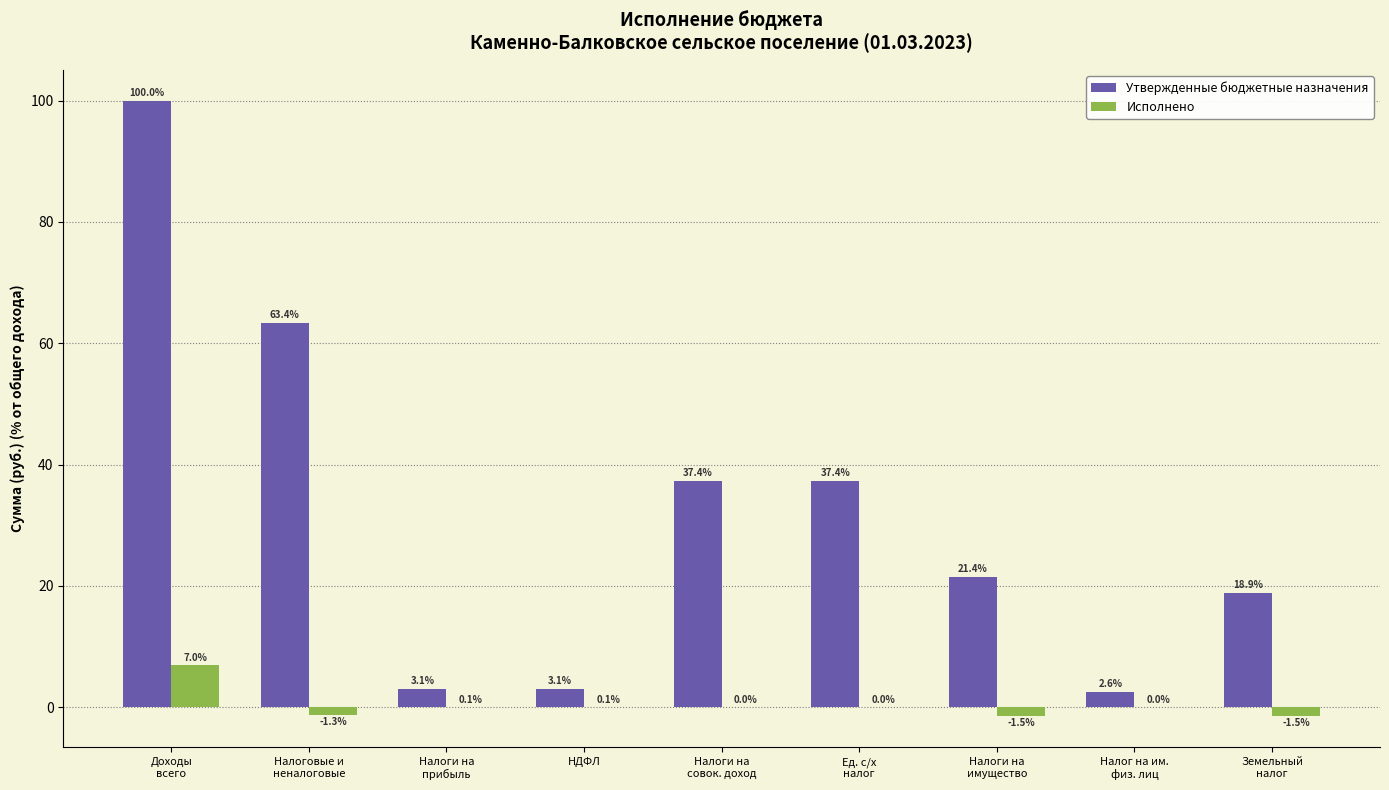

What is the sum of all Исполнено values?

2.9